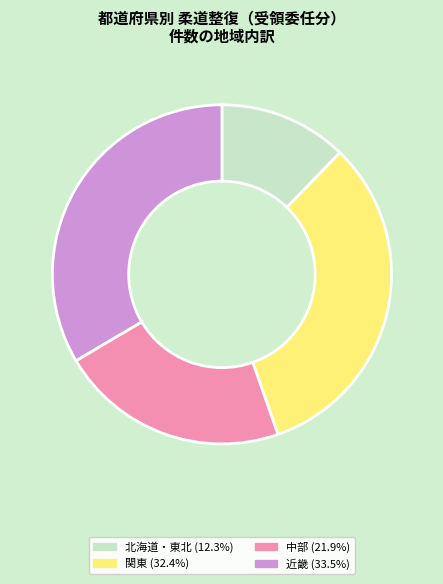

Does 近畿 (33.5%) account for over 50% of the chart?

No